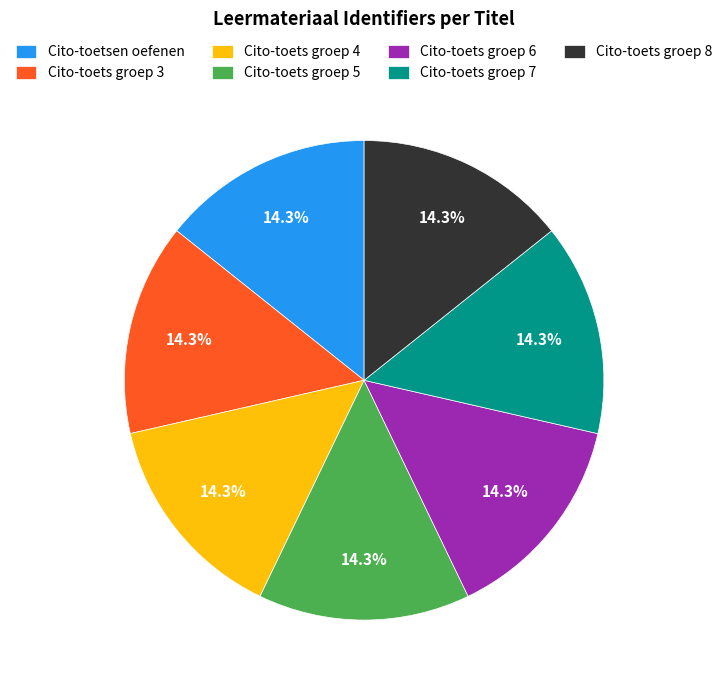

What percentage is the Cito-toets groep 7 slice, to the nearest percent?

14%